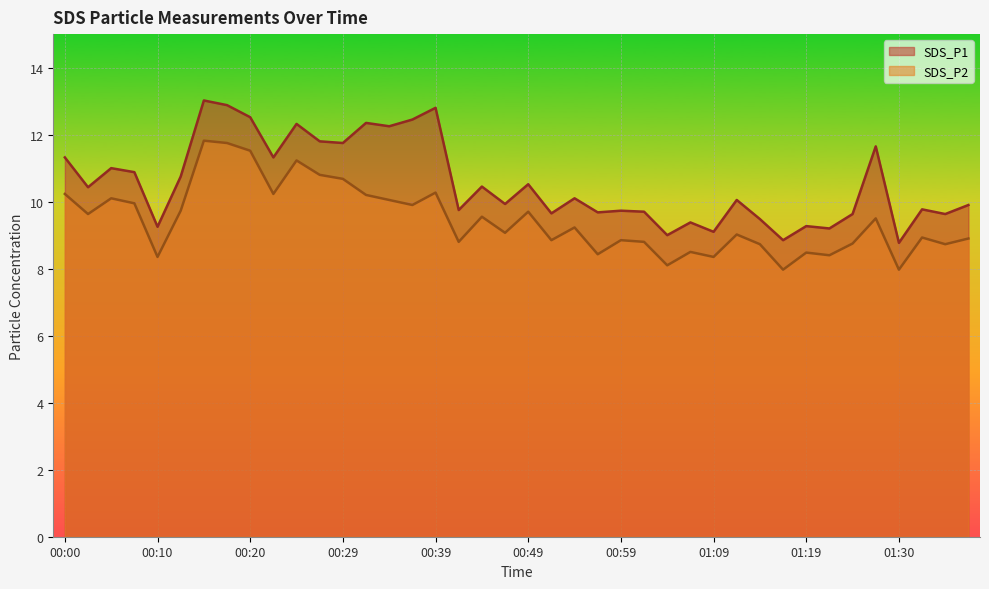

Rank the series by their maximum value, from lowest to highest.

SDS_P2, SDS_P1